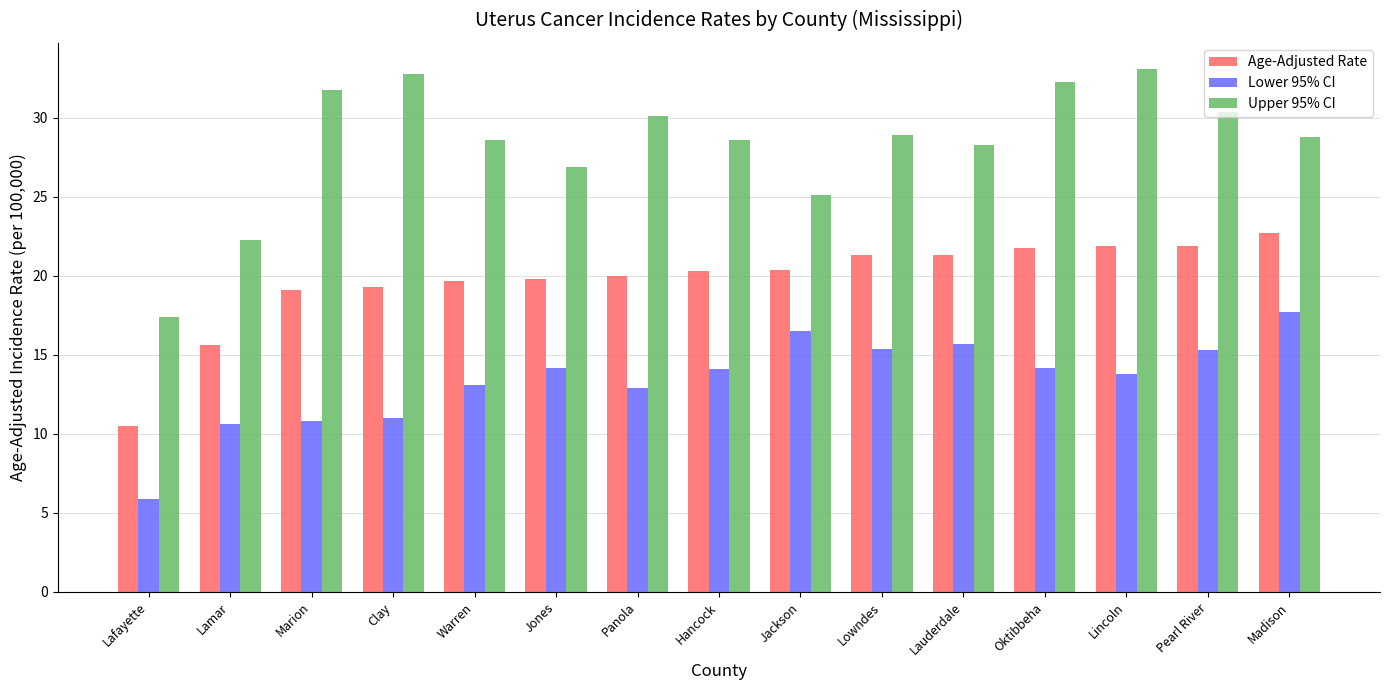

The Upper 95% CI series shows 28.8 at Madison. True or false?

True